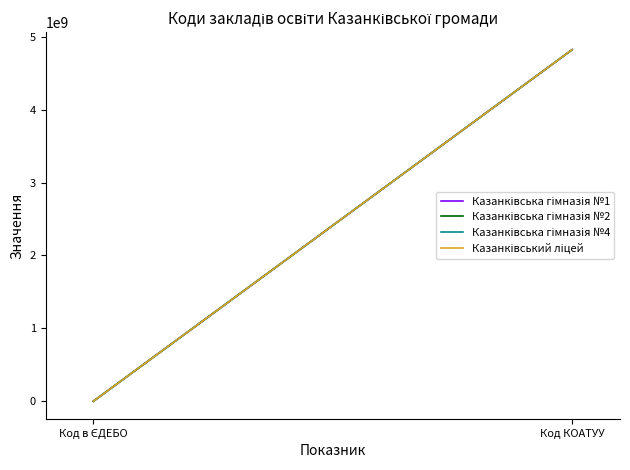

What is the difference between the highest and lowest values at Код в ЄДЕБО?

2898